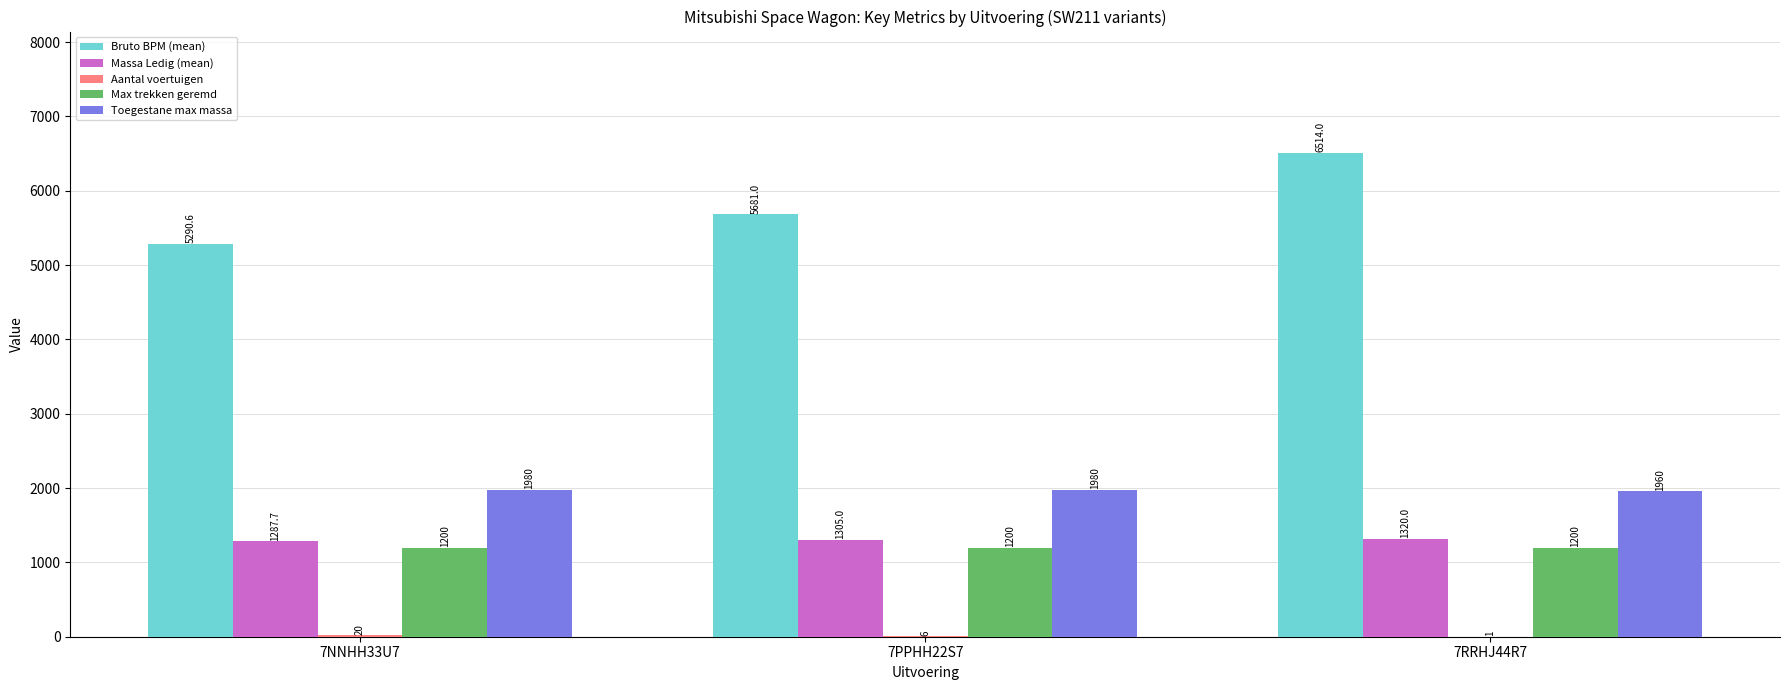

The value of Max trekken geremd at 7NNHH33U7 is 1629.6. True or false?

False